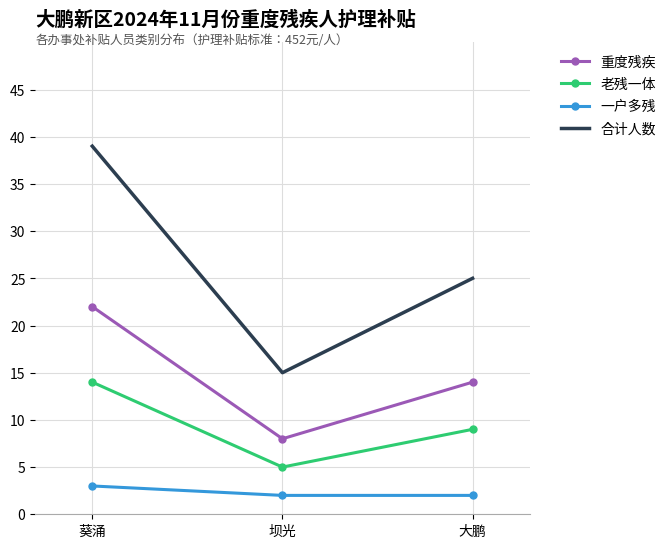

What is the difference between the 老残一体 values at 坝光 and 大鹏?

4